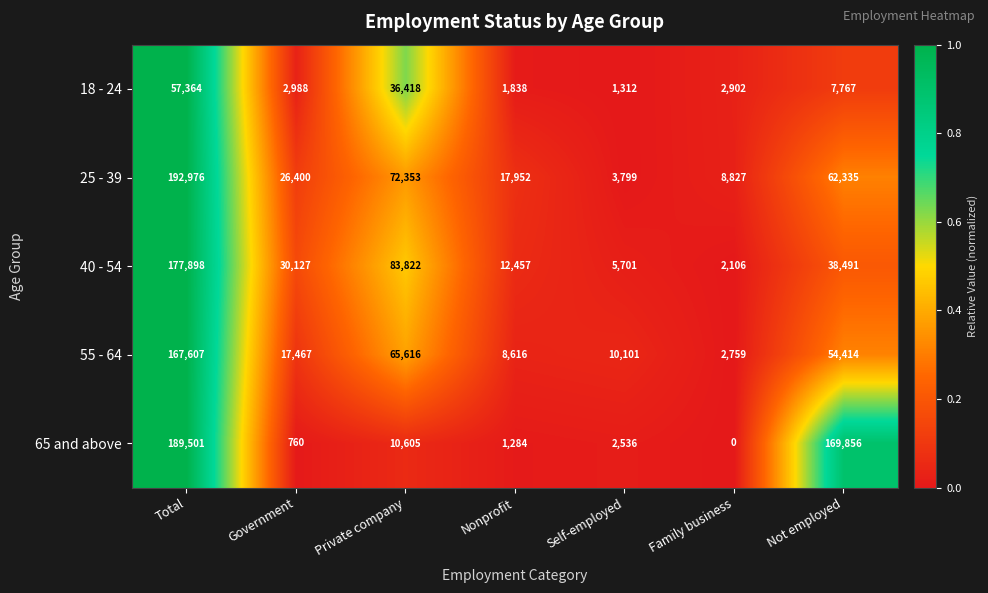

The 65 and above series shows 1812 at Nonprofit. True or false?

False